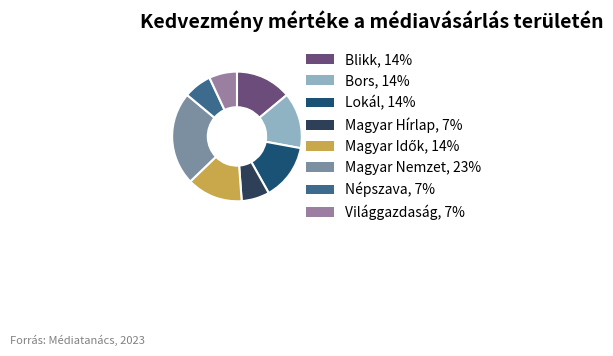

Which category has the biggest portion of the pie?

Magyar Nemzet